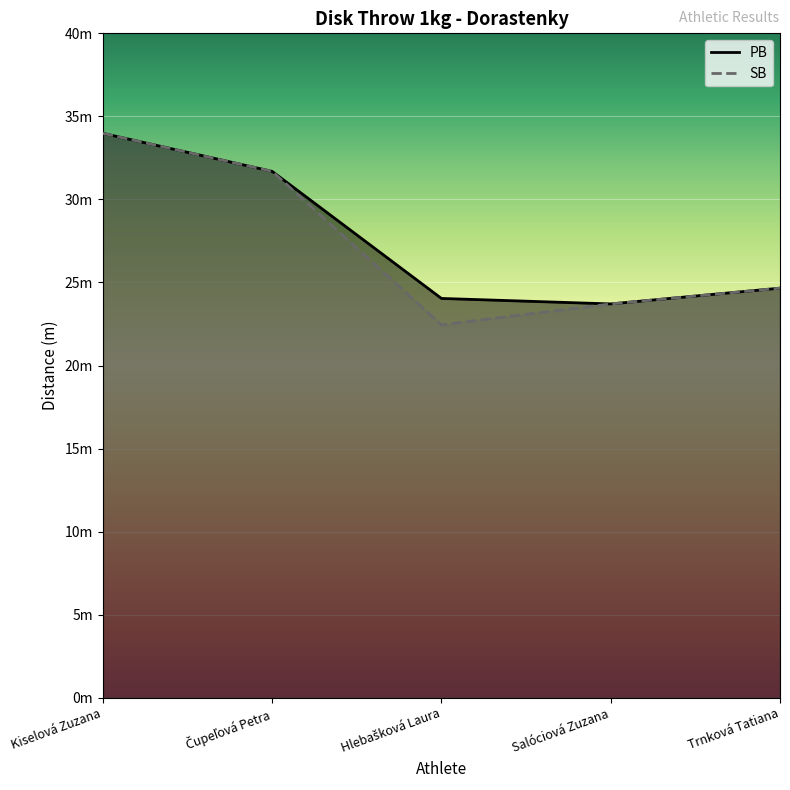

True or false: PB and SB cross at least once.

False